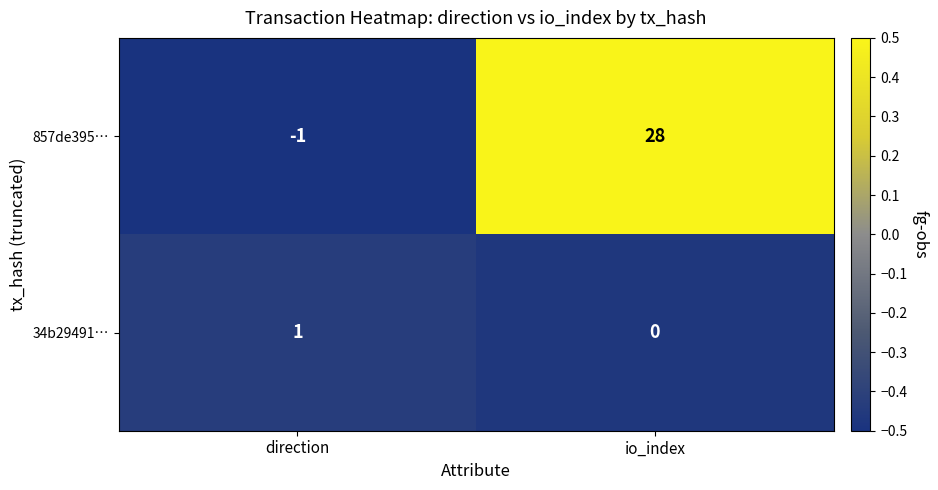

At which category does the chart reach its peak across all series?

io_index